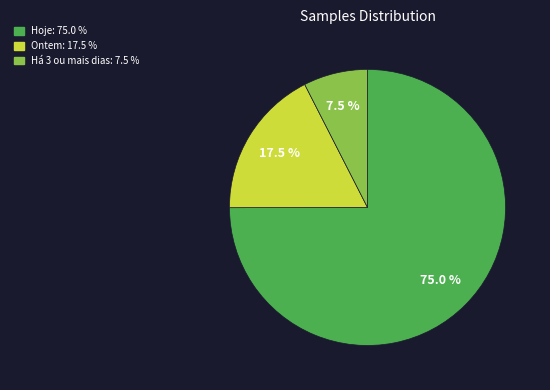

Is there a majority slice in this chart?

Yes